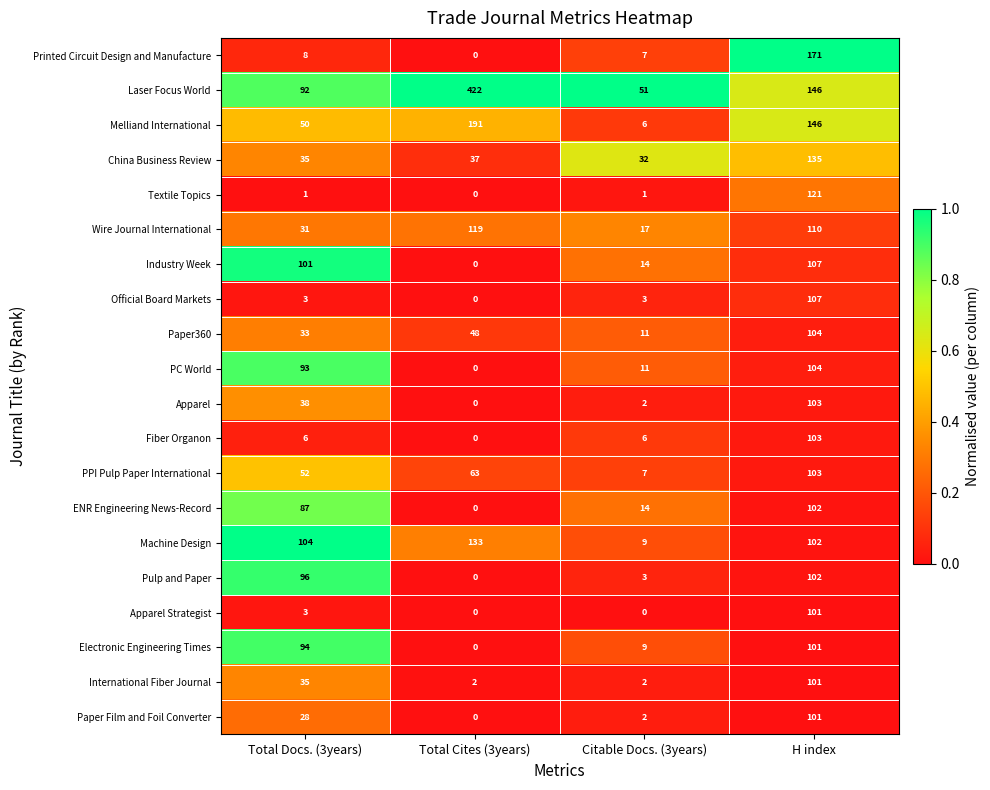

Is it true that International Fiber Journal equals 35 at Total Docs. (3years)?

True